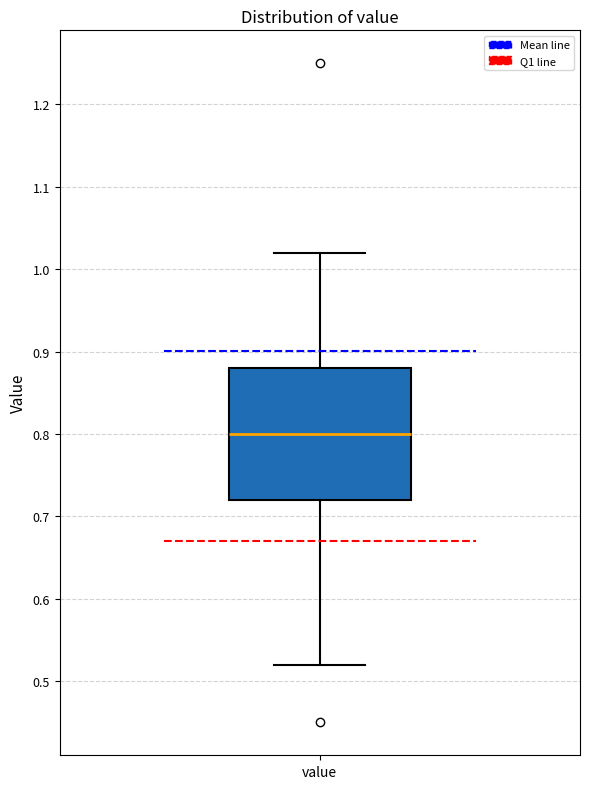

Where is the upper edge of the box for value on the y-axis? The values are not printed on the chart, so give them approximately, as read against the axis.

0.88